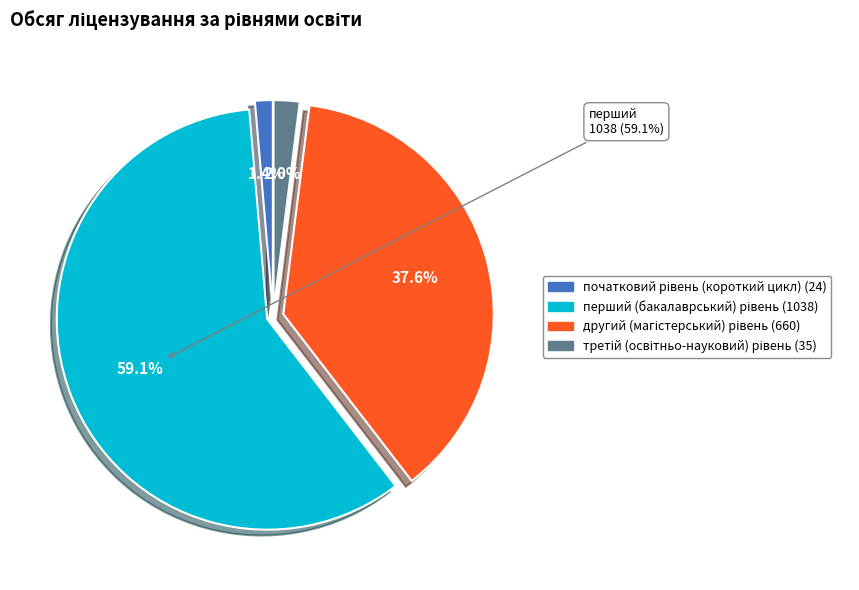

Which category has the smallest portion of the pie?

початковий рівень
(короткий цикл)